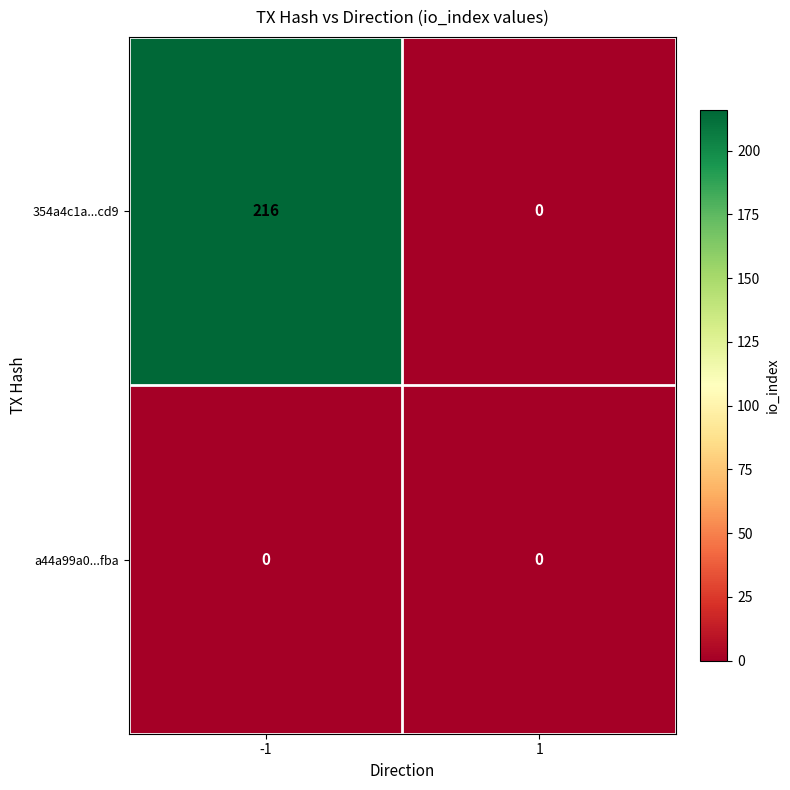

List the series in order of their peak value, lowest first.

a44a99a0...fba, 354a4c1a...cd9